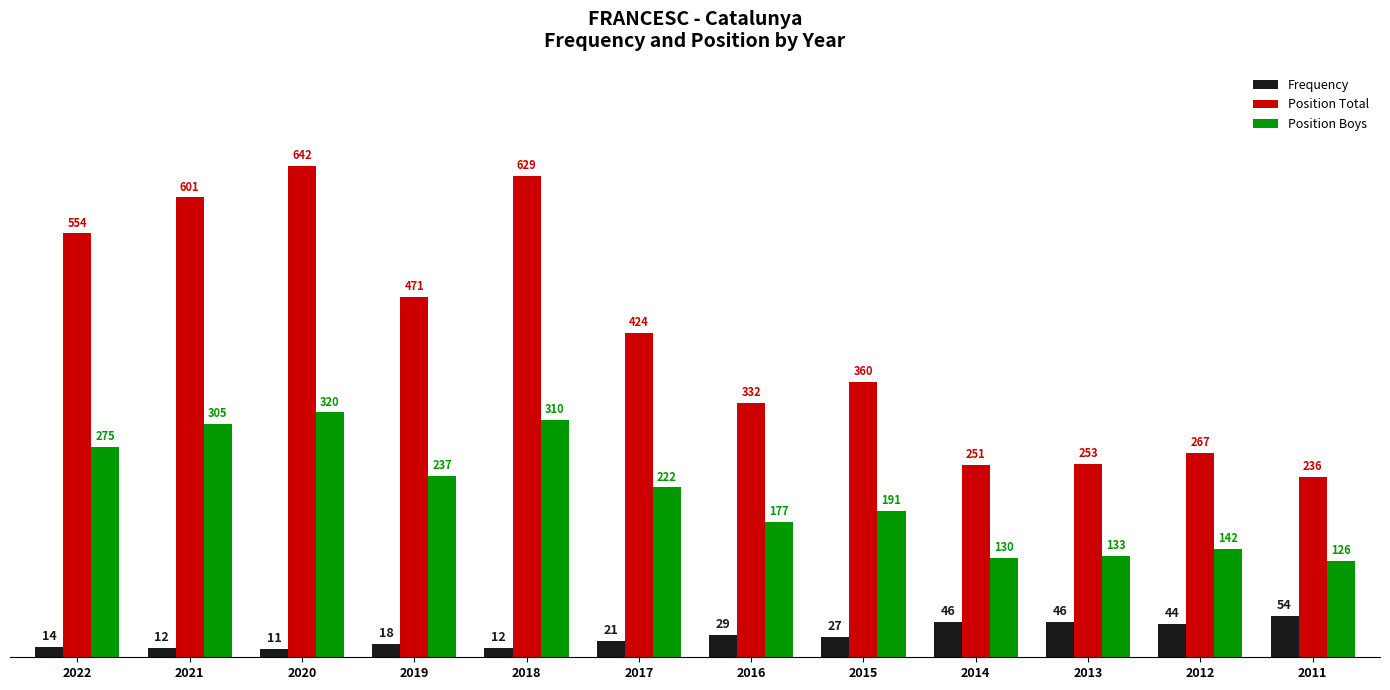

What is the approximate value of Position Boys at 2020, to the nearest 5?

320